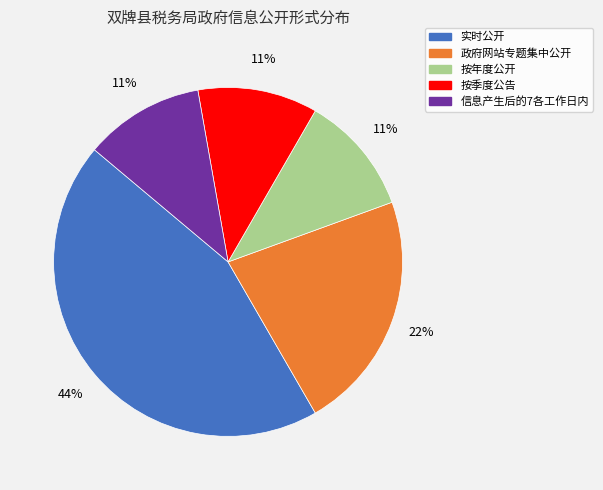

True or false: 信息产生后的7各工作日内 accounts for 18% of the total.

False